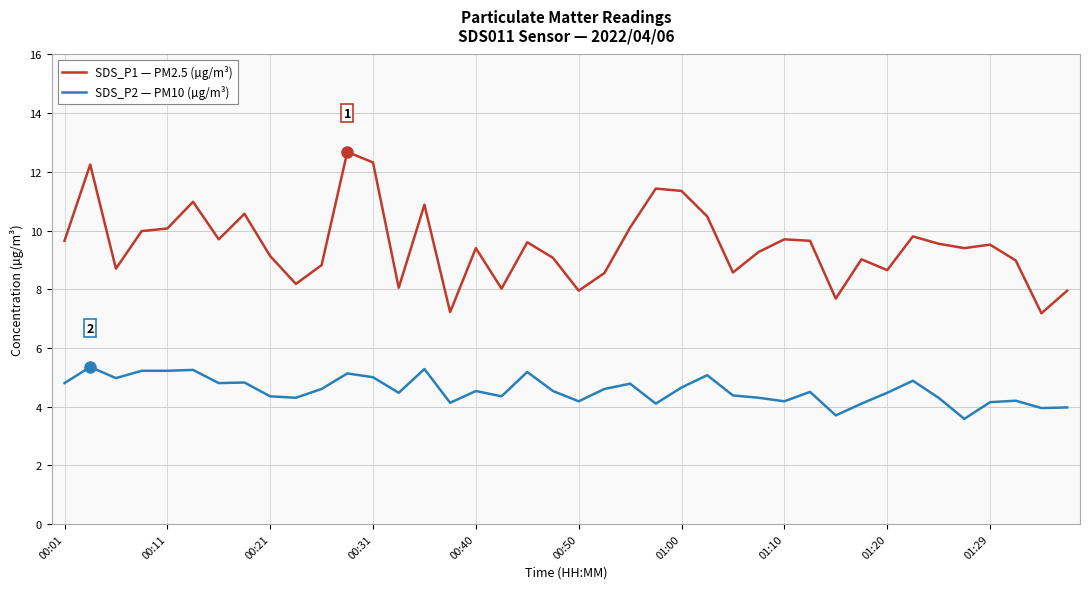

Which series has the largest total across all categories?

SDS_P1 — PM2.5 (µg/m³)